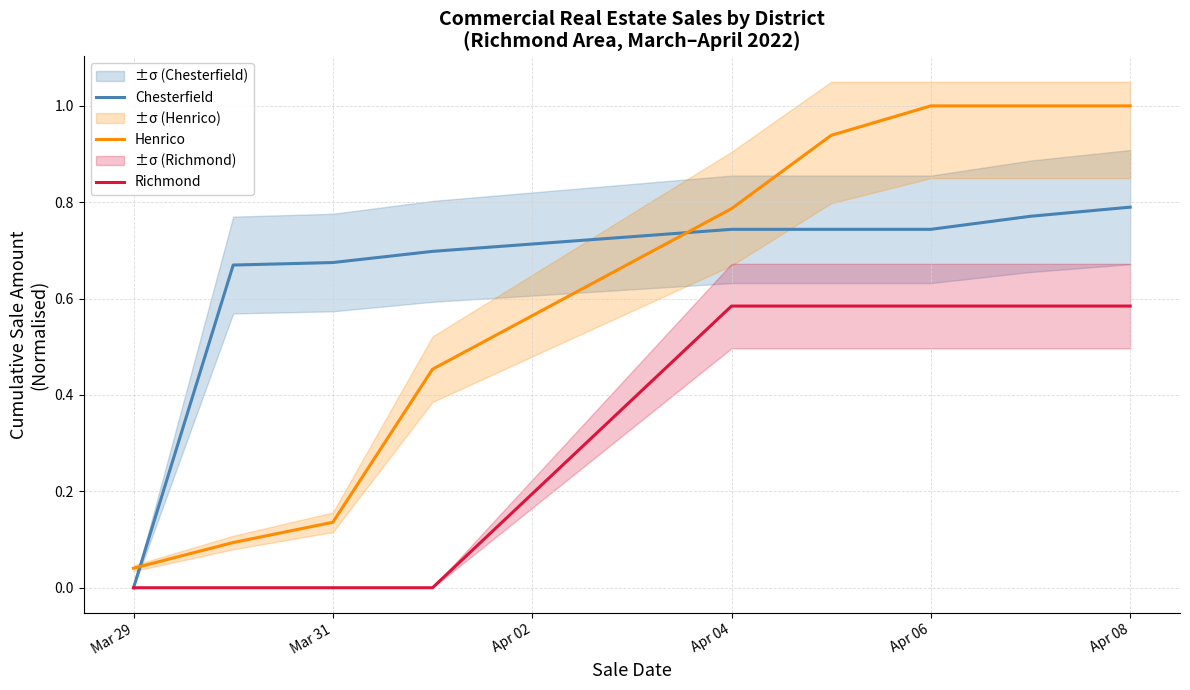

The value of Chesterfield at Mar 29 is 0.0. True or false?

True